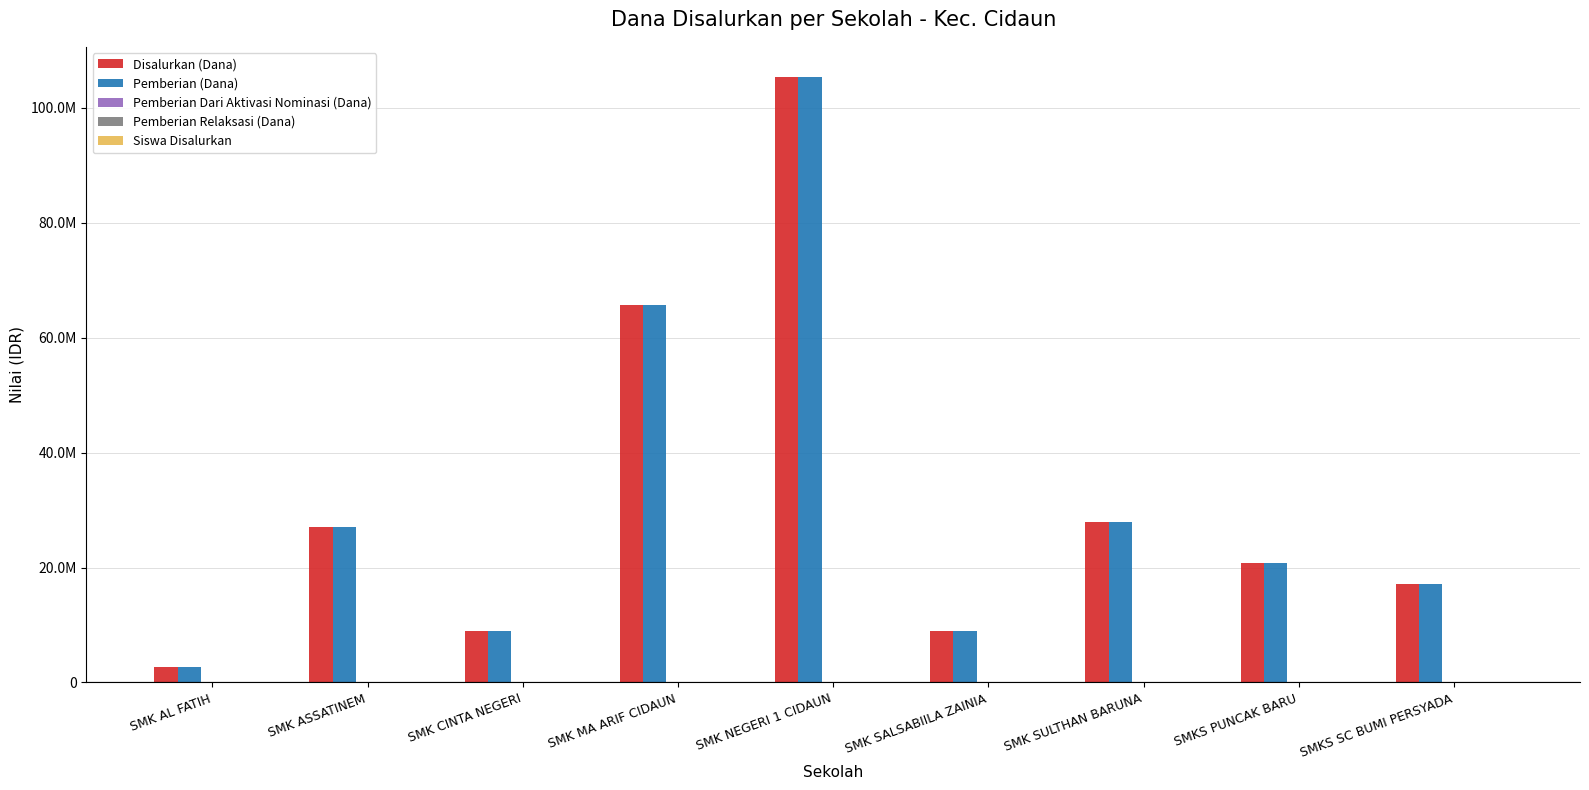

The value of Pemberian Dari Aktivasi Nominasi (Dana) at SMK NEGERI 1 CIDAUN is 0. True or false?

True